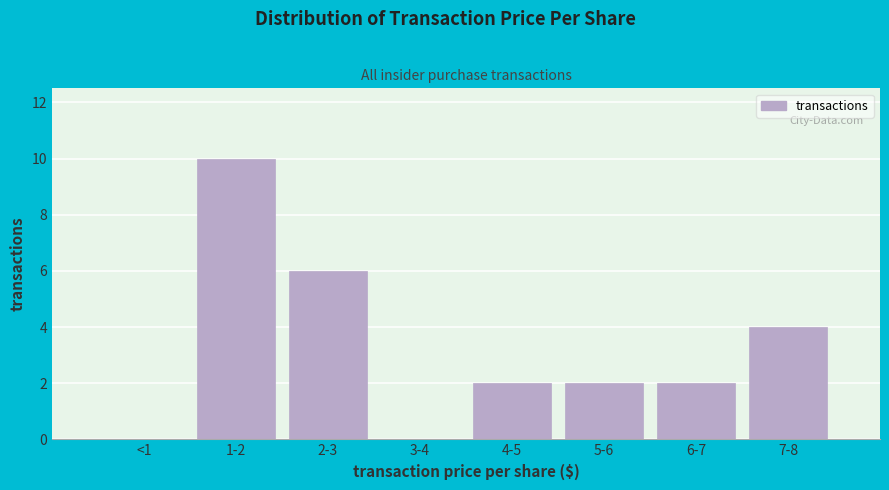

Reading left to right, transcribe all the data shown in this chart.

<1=0	1-2=10	2-3=6	3-4=0	4-5=2	5-6=2	6-7=2	7-8=4